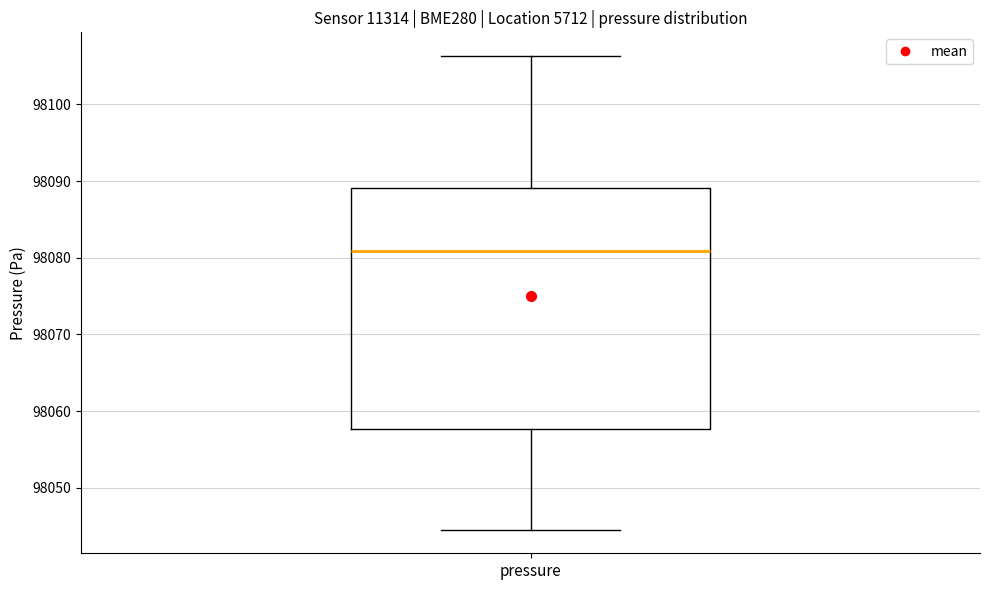

Read this box plot against the y-axis: the position of the median line, the range covered by the box, and the ends of both whiskers. The values are not printed on the chart, so give them approximately, as read against the axis.

median 98081, box 98058 to 98089, whiskers 98045 to 98106